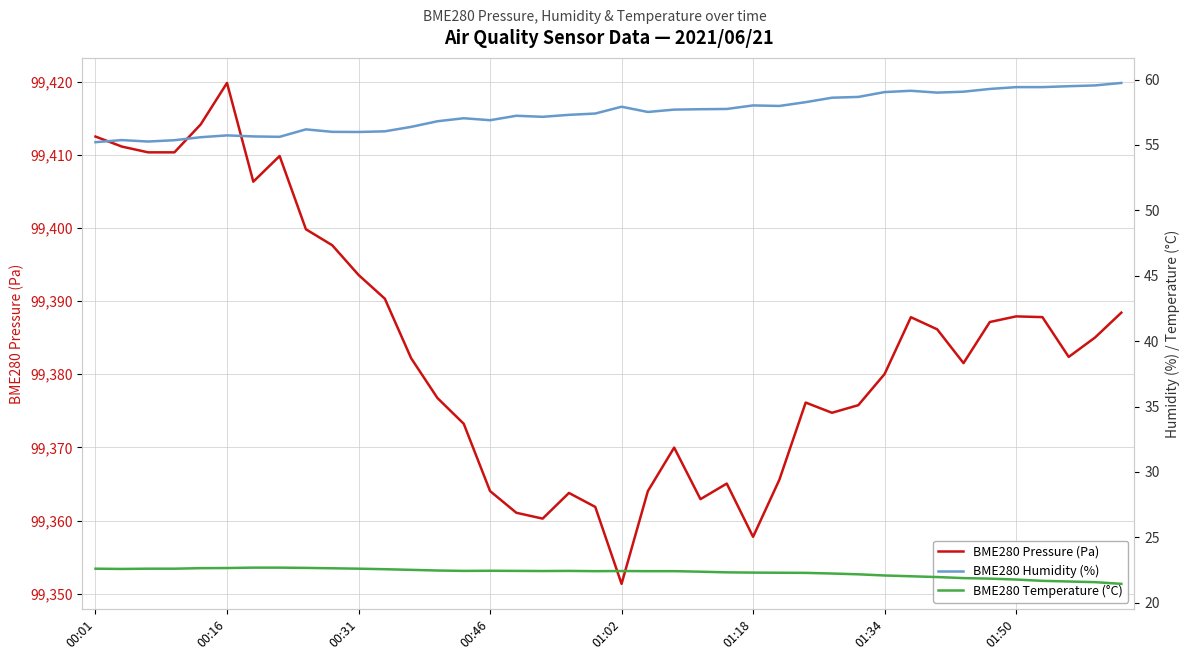

Which category has the lowest value in the BME280 Pressure (Pa) series?

01:02